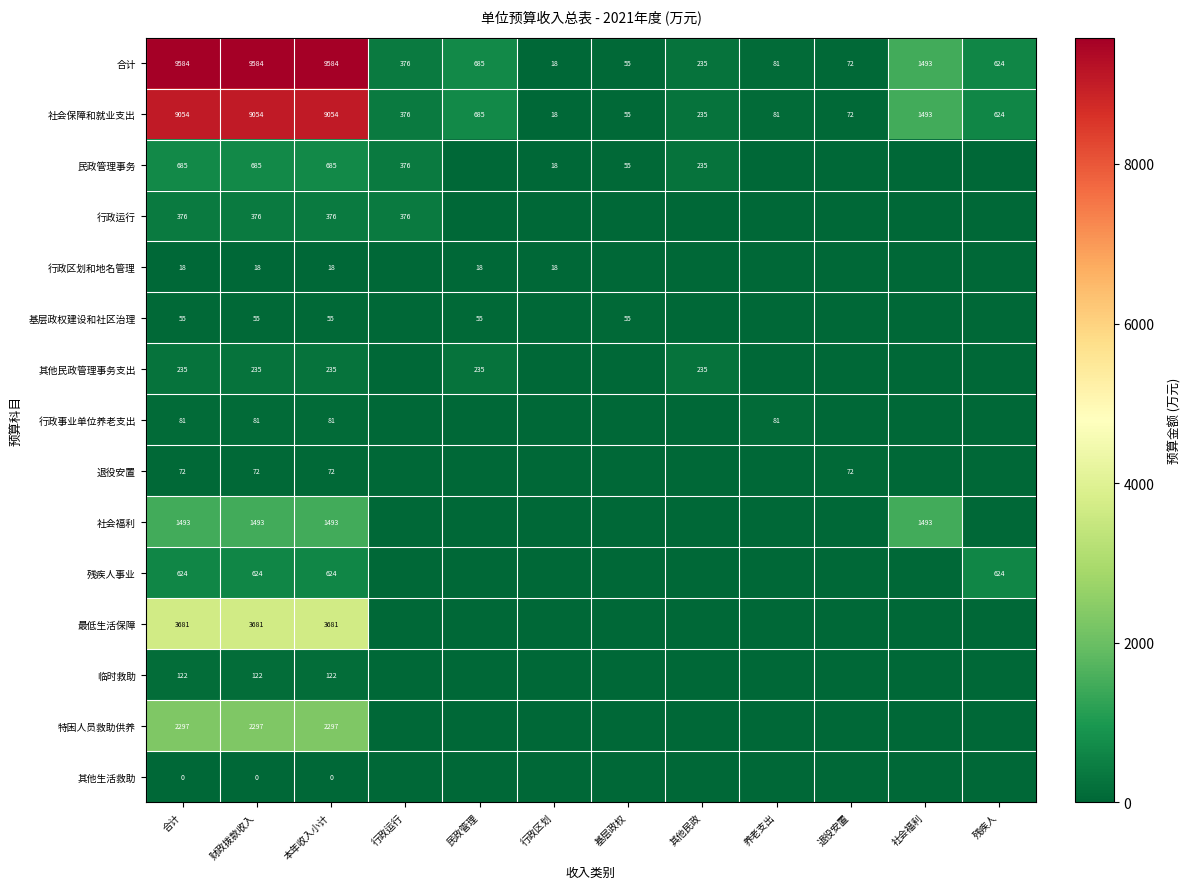

What is the difference between the highest and lowest values at 合计?

9584